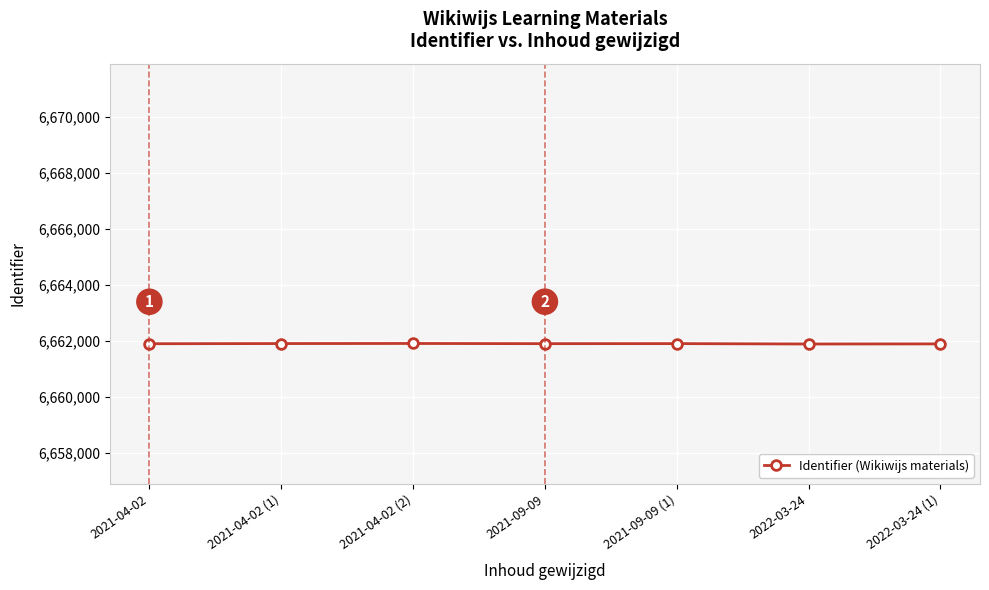

What is the average value?

6661908